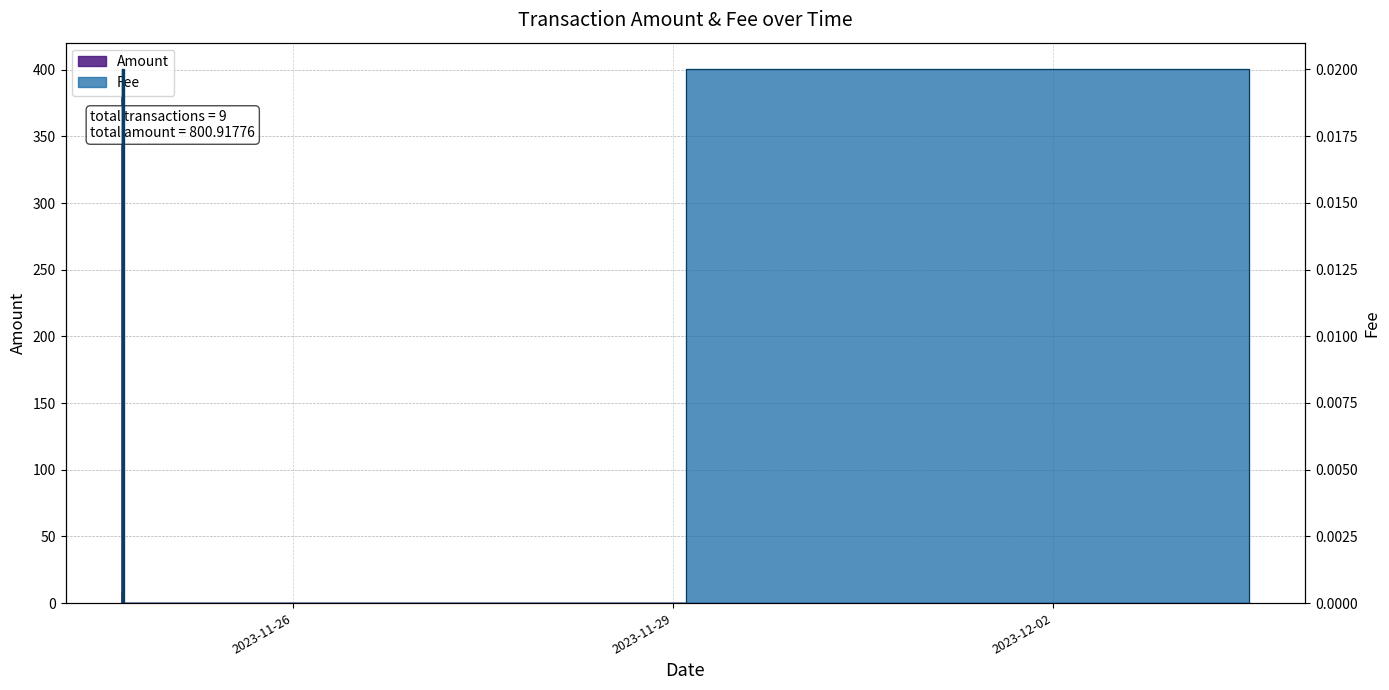

True or false: Fee and Amount intersect in this chart.

False